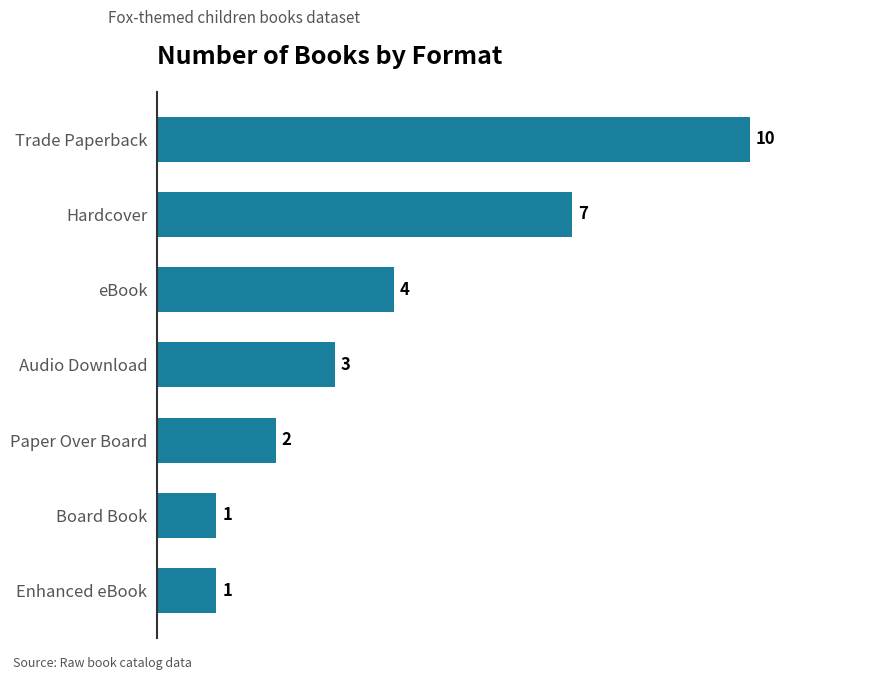

Which has a higher value, Board Book or Hardcover?

Hardcover